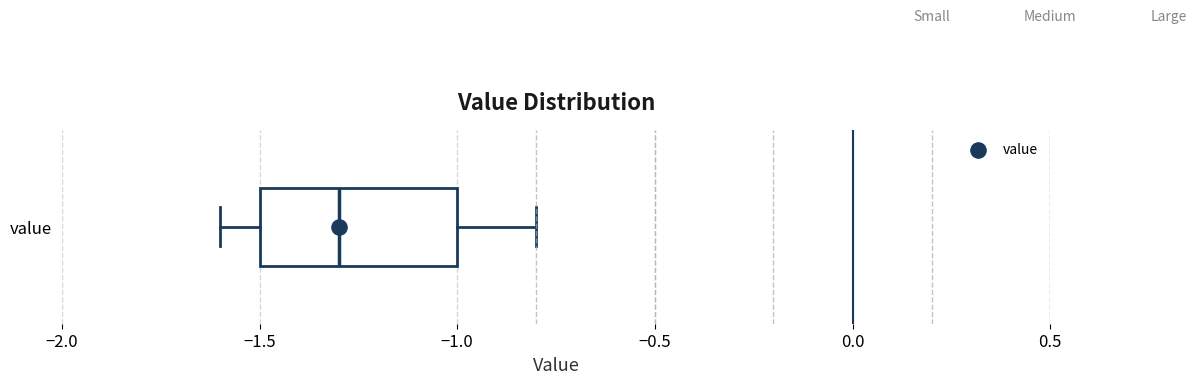

Transcribe this box plot: give where the median line is, the range the box spans, and where the two whiskers end, as read against the x-axis. The values are not printed on the chart, so give them approximately, as read against the axis.

median -1.3, box -1.5 to -1.0, whiskers -1.6 to -0.8